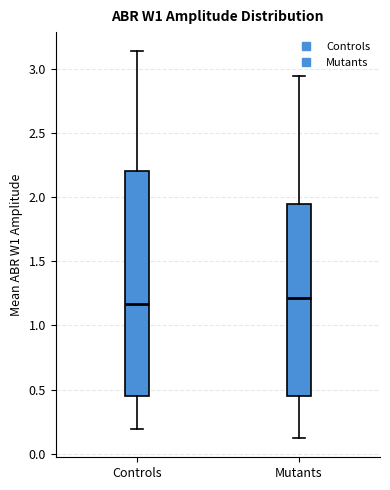

Where does the median line of the box for Controls sit on the y-axis? The values are not printed on the chart, so give them approximately, as read against the axis.

1.15